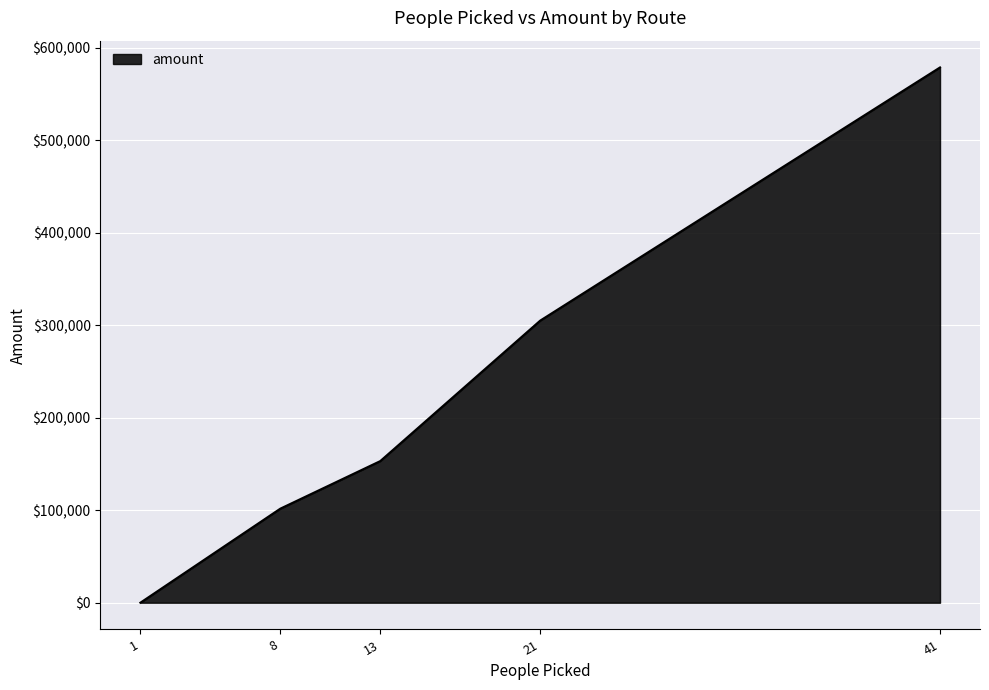

What is the greatest value displayed?

578587.8